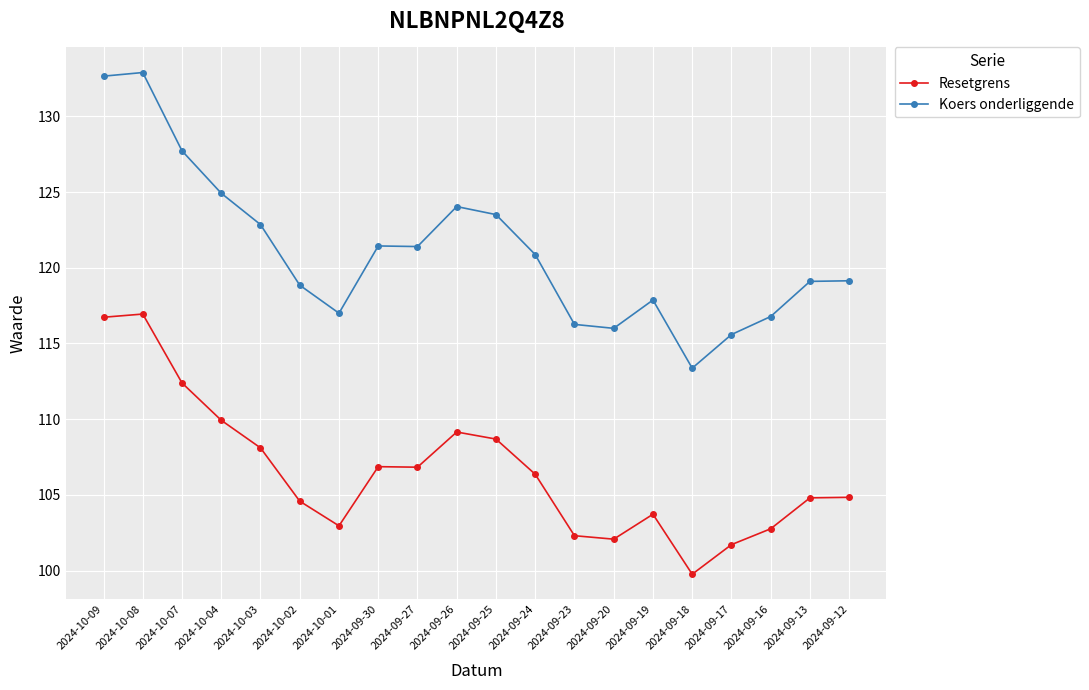

What is the lowest value of the Koers onderliggende series?

113.4